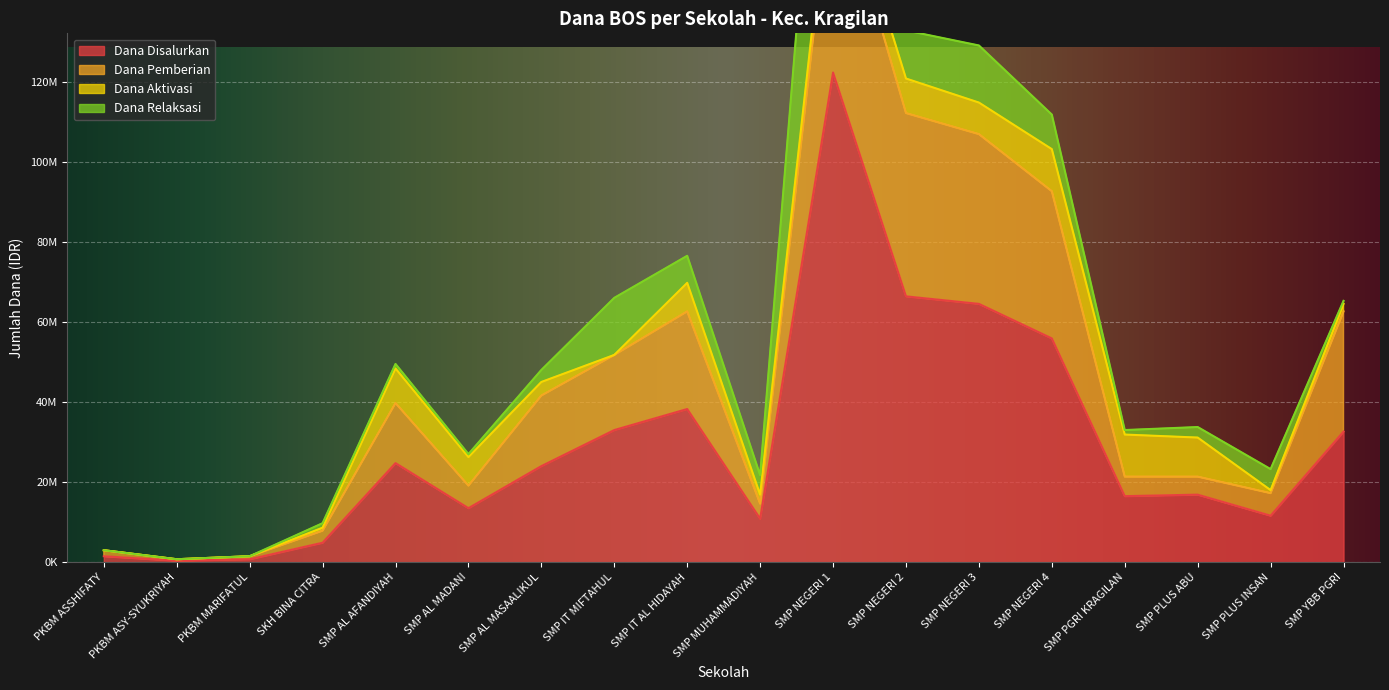

Which has a higher value, SMP AL MASAALIKUL or SMP AL MADANI?

SMP AL MASAALIKUL